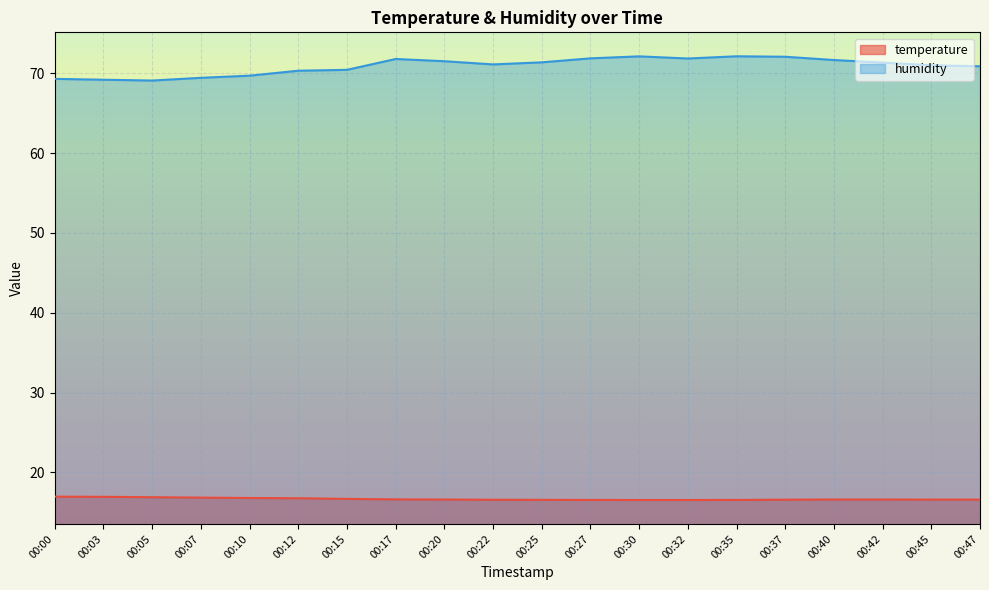

Does the chart display data point markers on the line(s)?

No